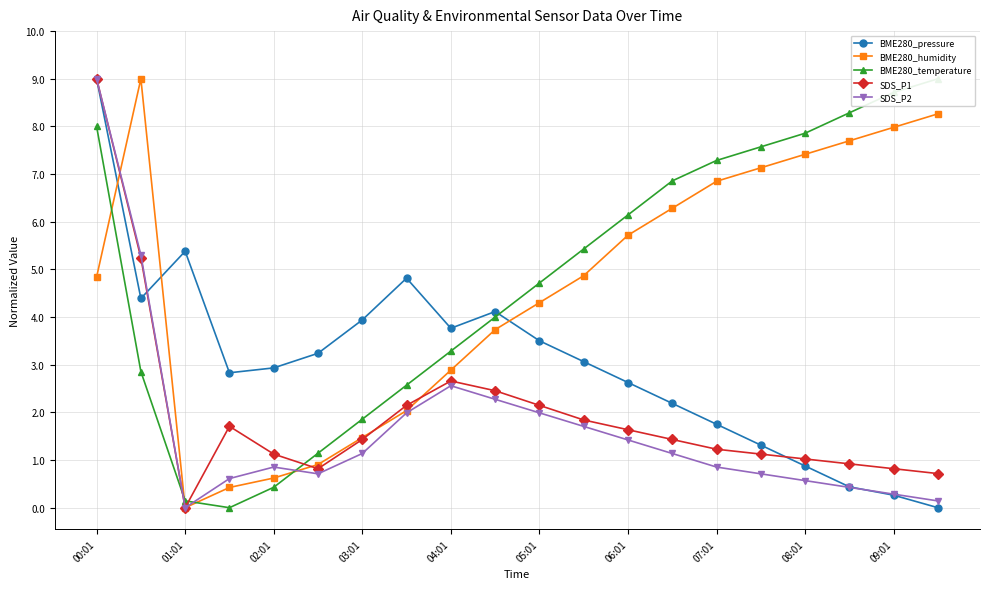

Is it true that BME280_humidity equals -3.1 at 02:01?

False